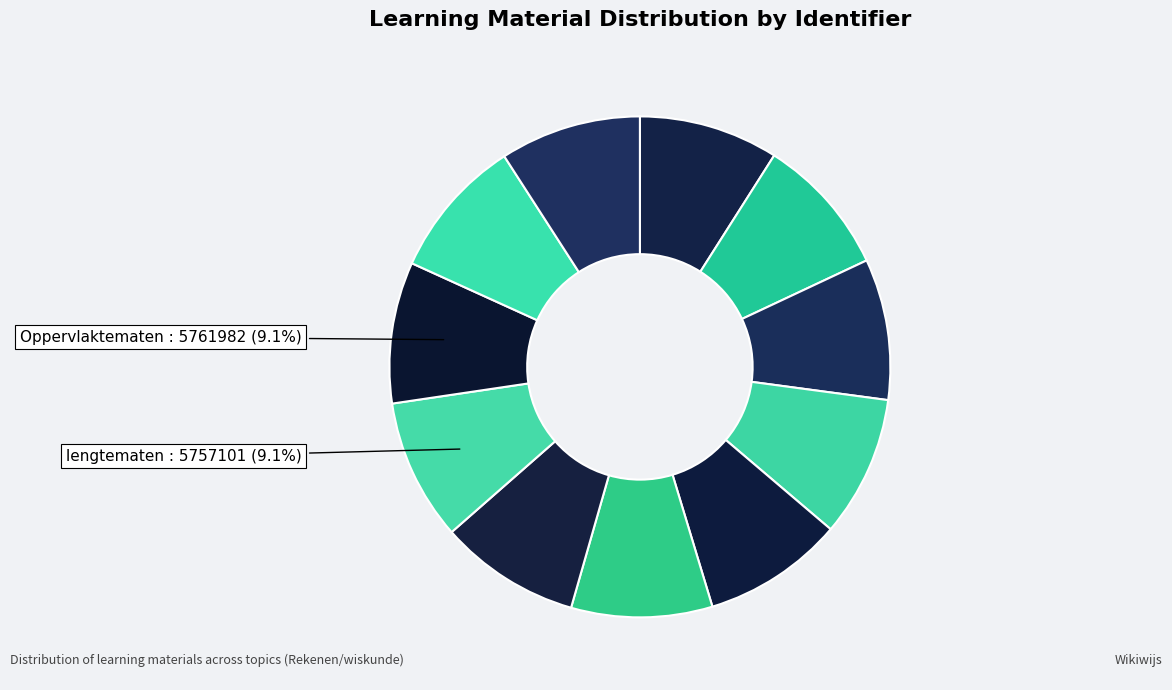

Count the number of slices in the pie.

11